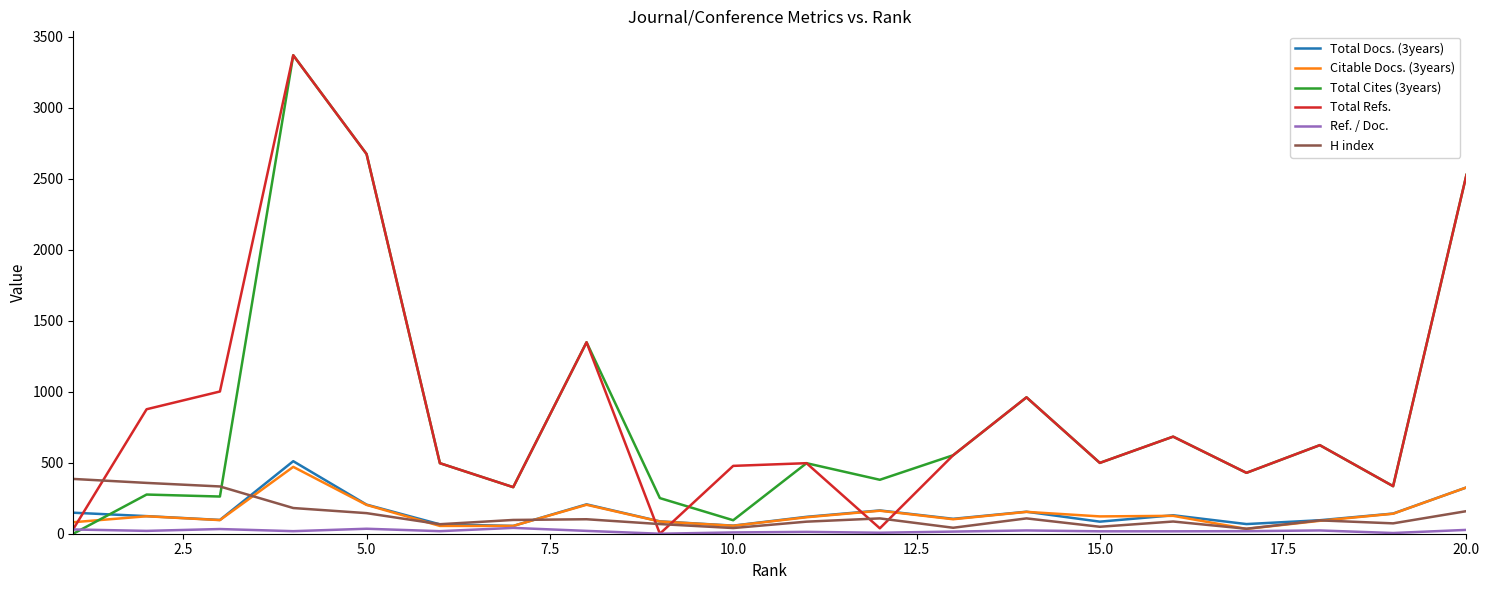

What is the greatest value displayed?

3371